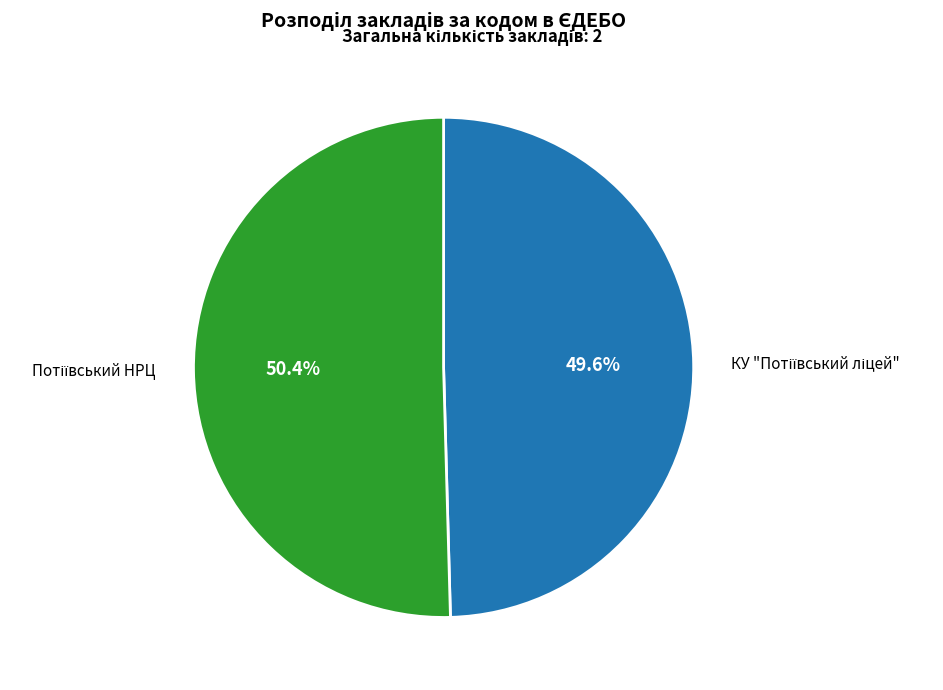

Is there any slice that represents more than half of the pie?

Yes